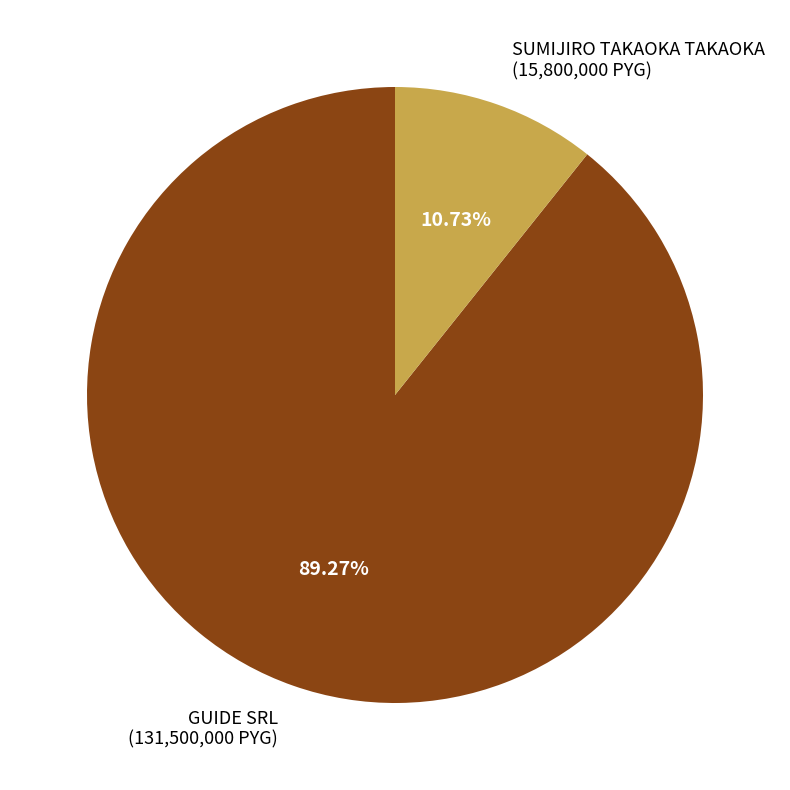

What percentage do GUIDE SRL and SUMIJIRO TAKAOKA TAKAOKA together represent?

100.0%